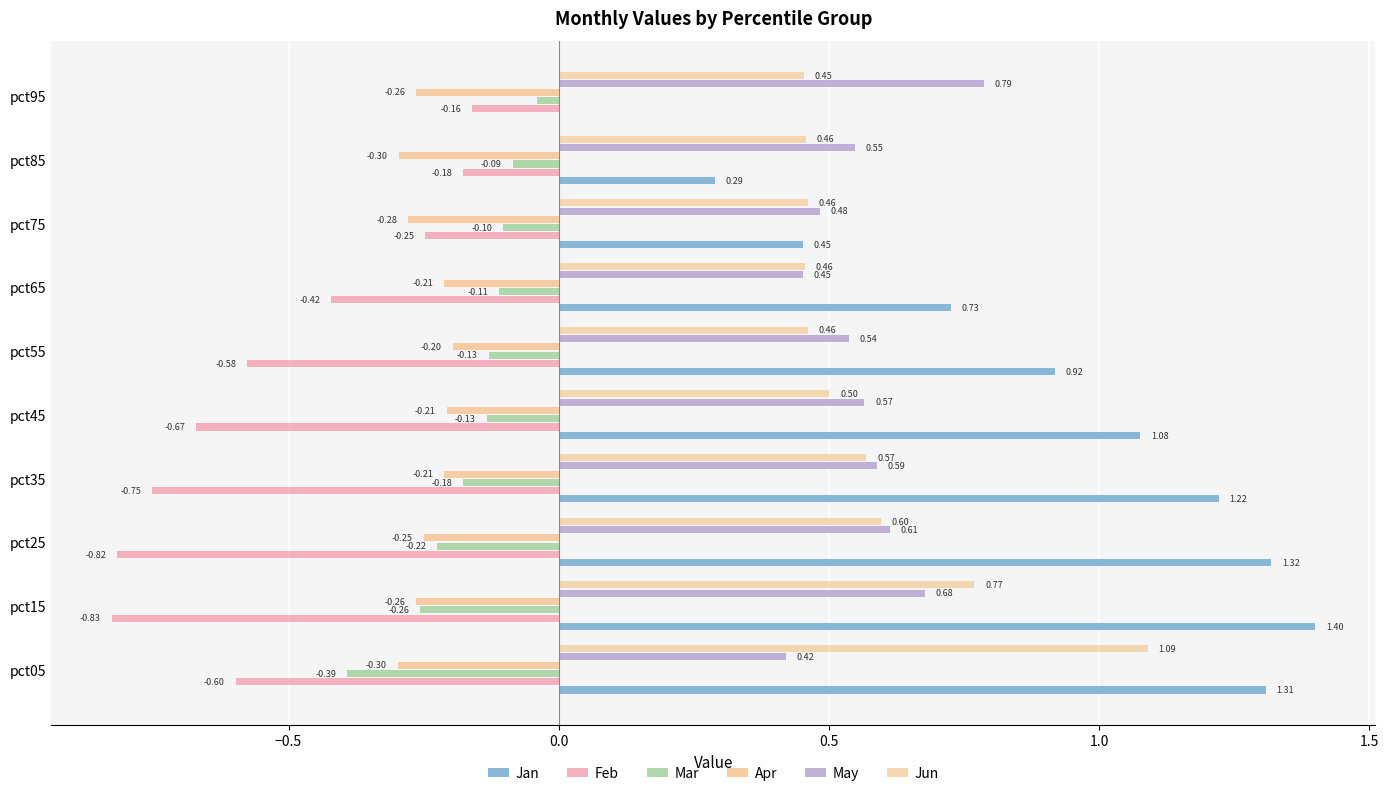

At how many categories does at least one series exceed 0?

10